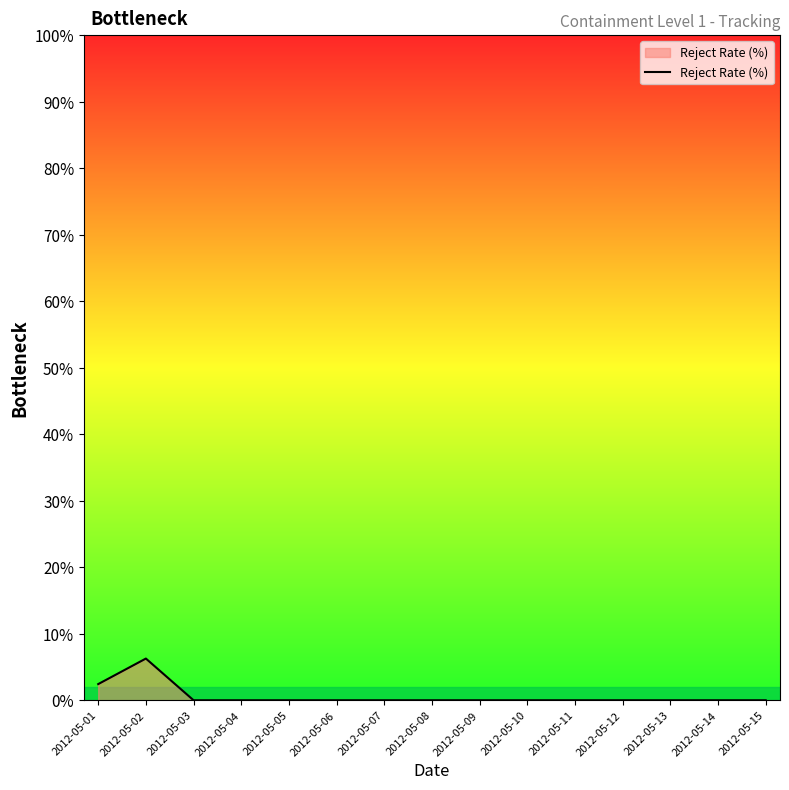

Where is the first local maximum?

2012-05-02